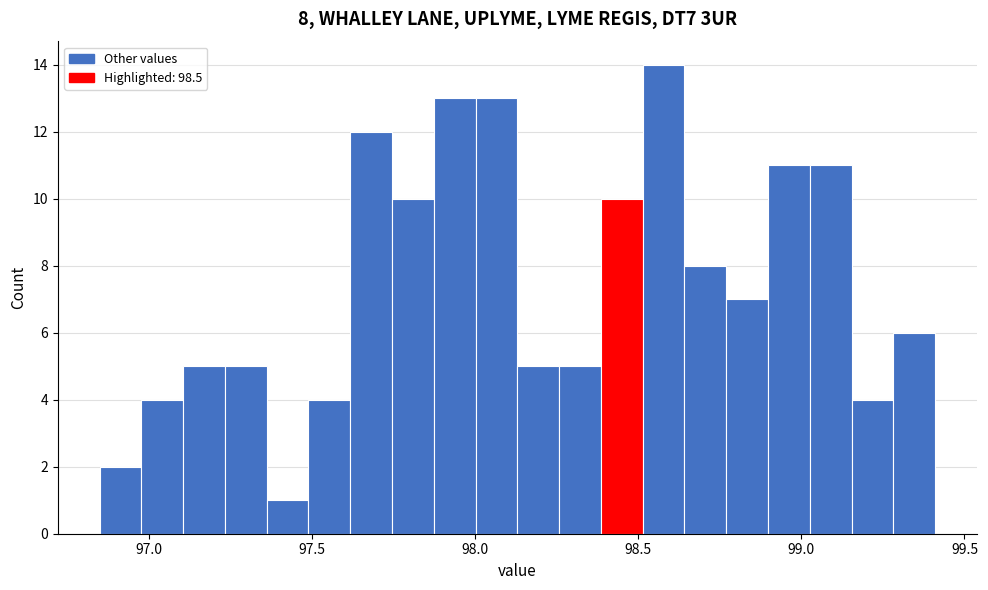

Around what value on the x-axis is the tallest bar? Give the approximate position of its centre, as read against the axis.

98.60